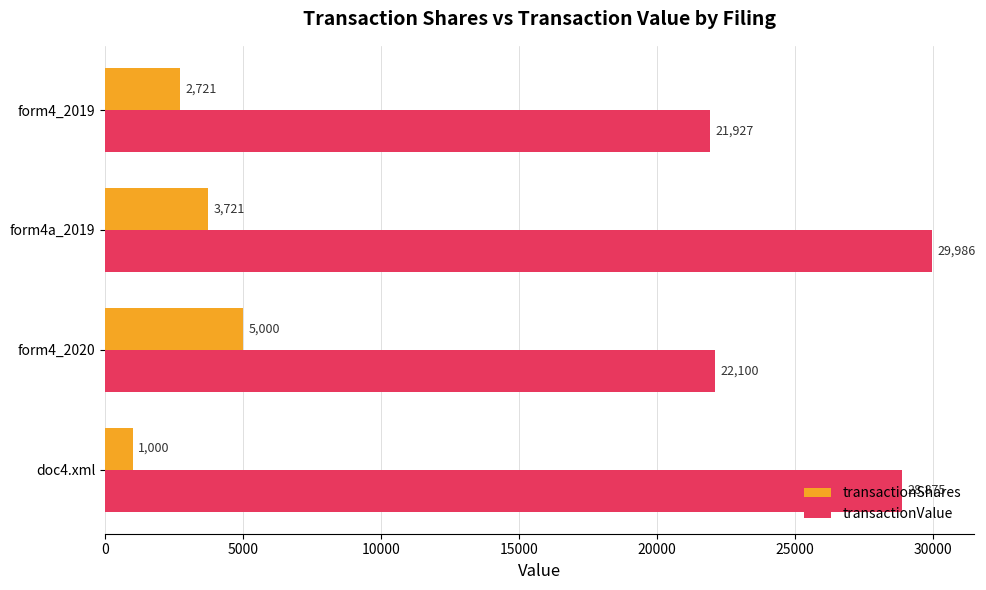

True or false: transactionValue has a value of 21927 at form4_2019.

True